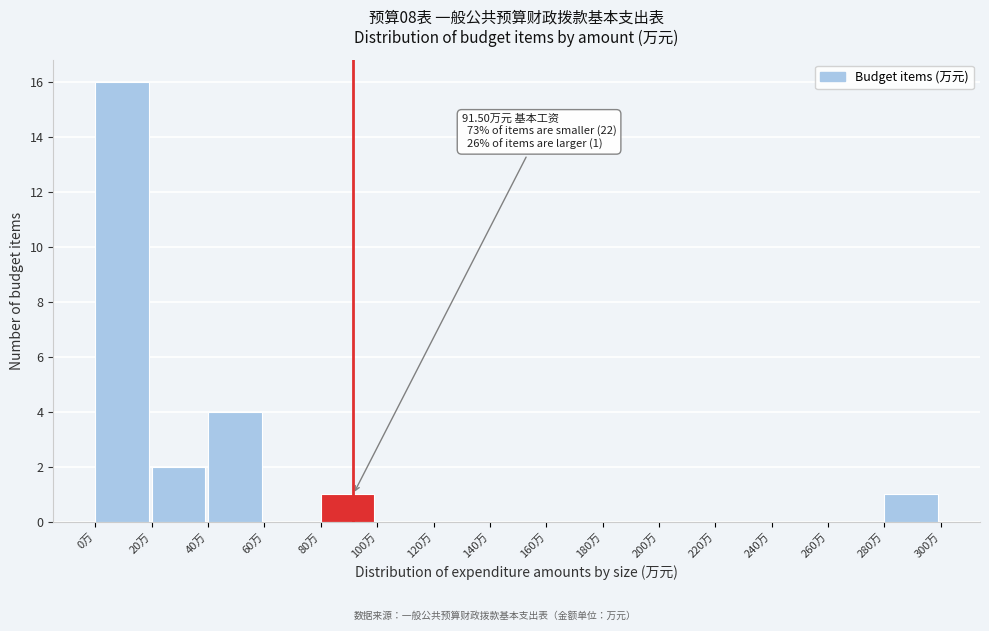

Over which range of the x-axis is the bar tallest?

0 to 20